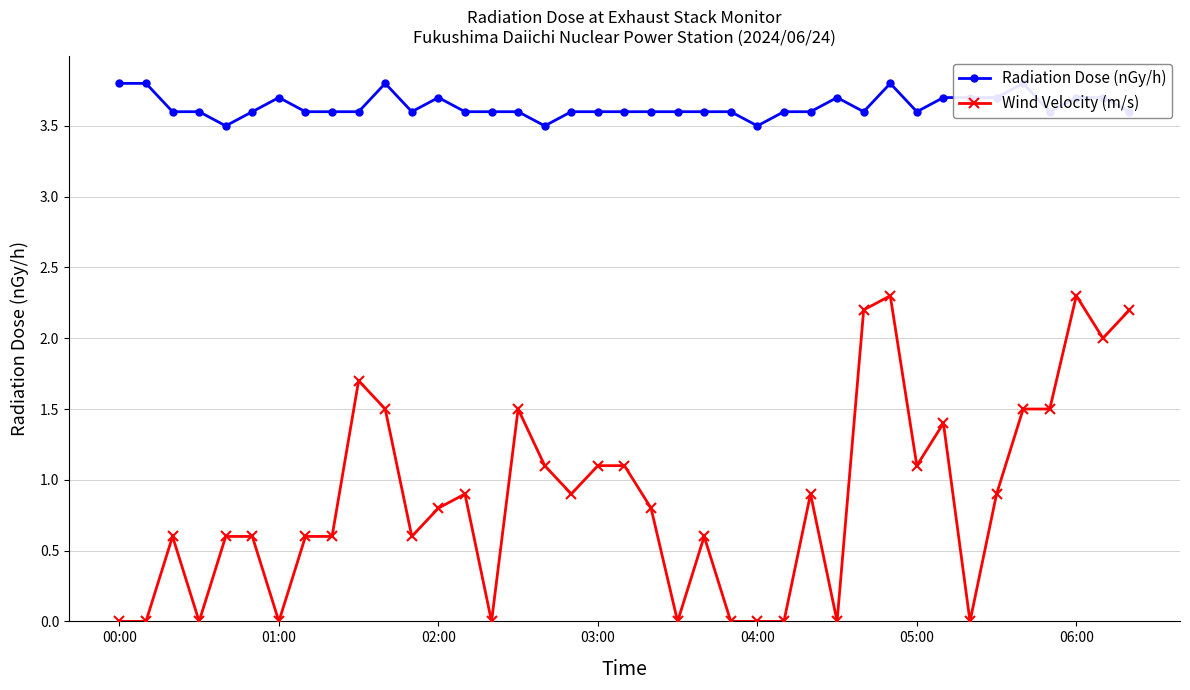

What is the maximum value for Wind Velocity (m/s)?

2.3